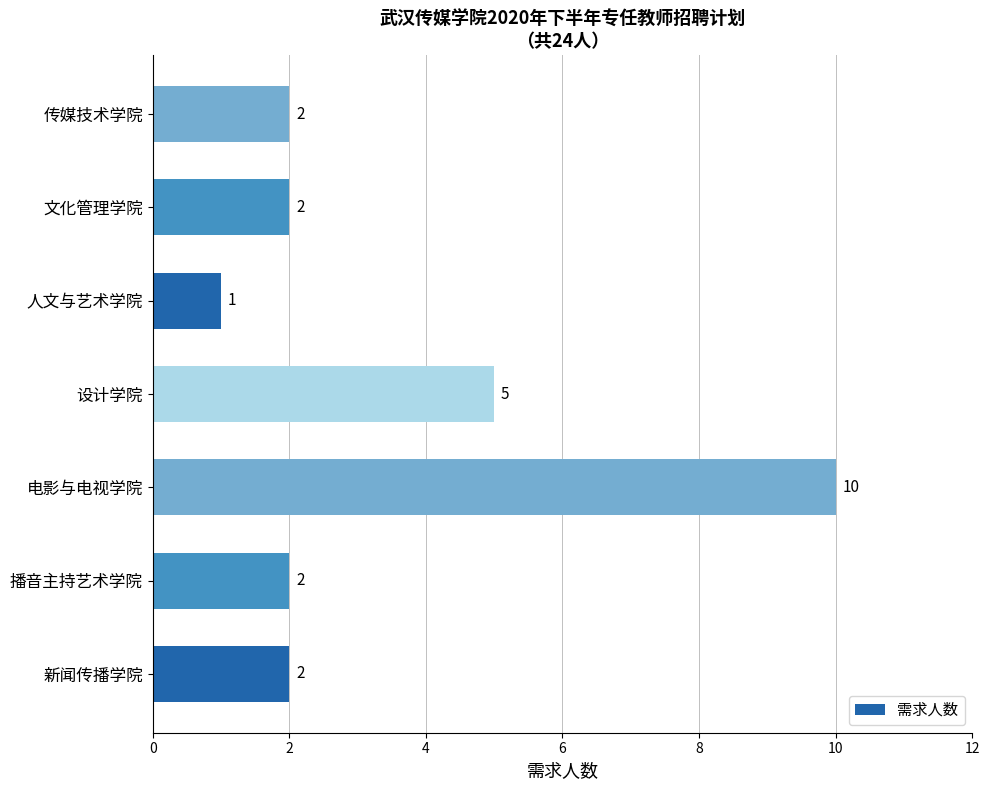

Does the chart contain stacked bars?

No